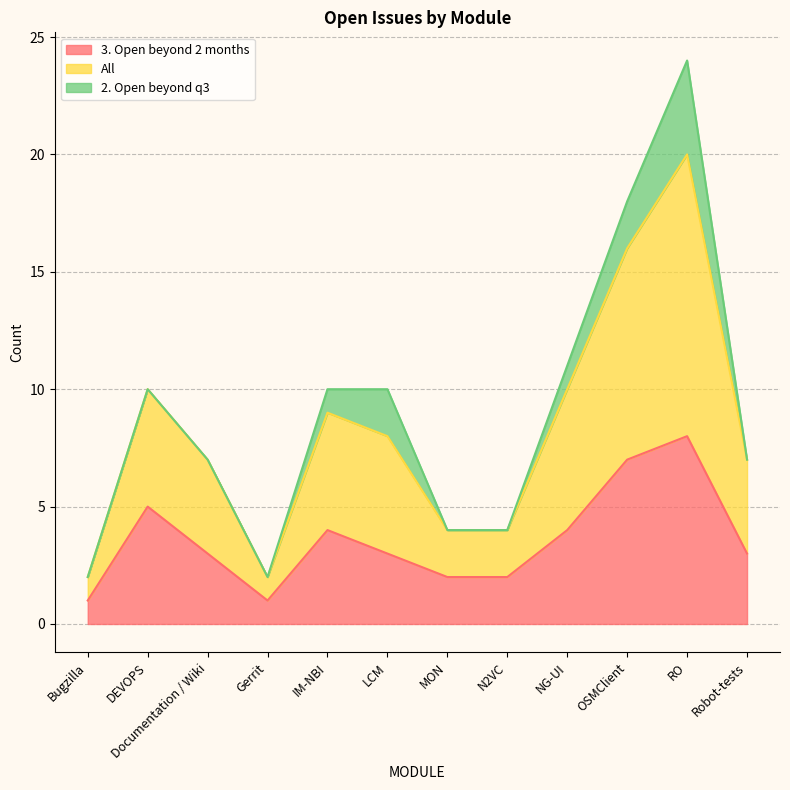

True or false: All and 3. Open beyond 2 months intersect in this chart.

False